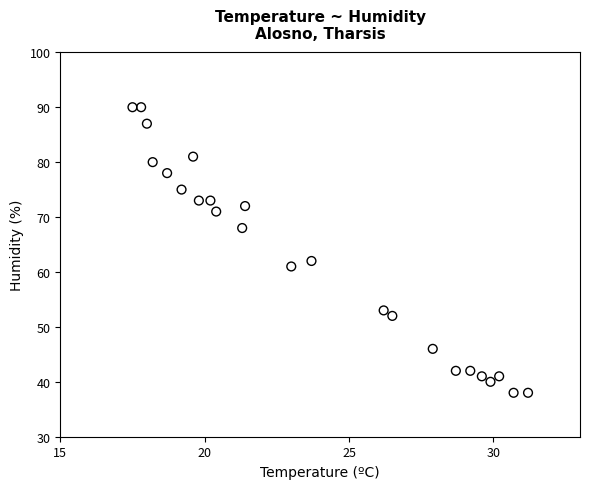

What is the range of Y values (max minus min)?

52